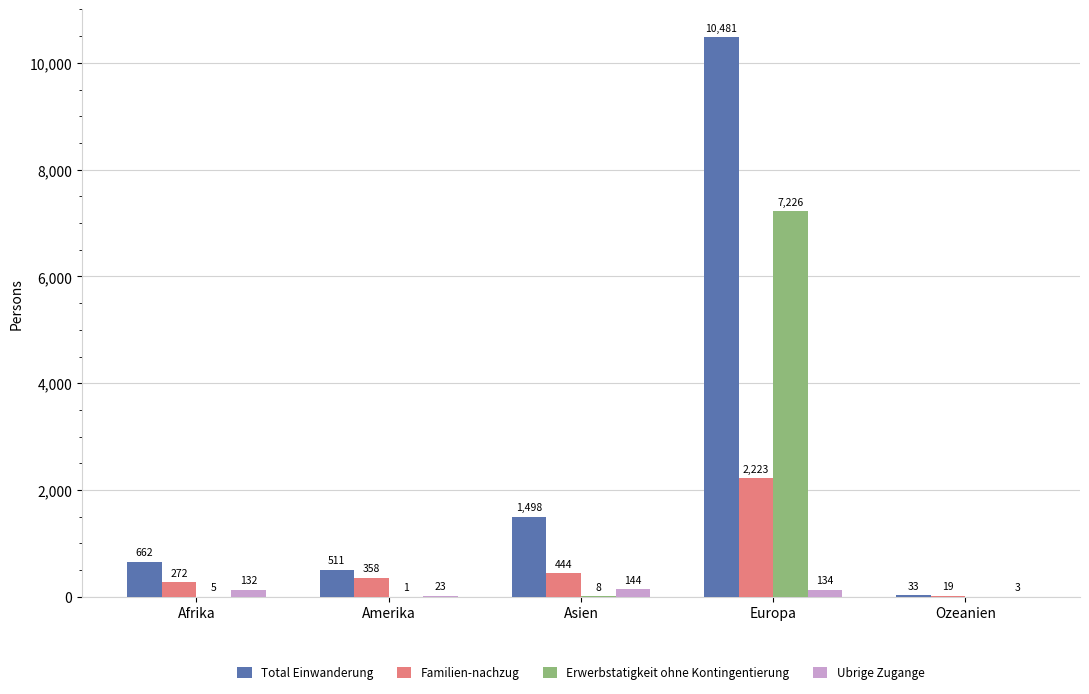

Between Amerika and Ozeanien, which series saw the biggest shift?

Total Einwanderung